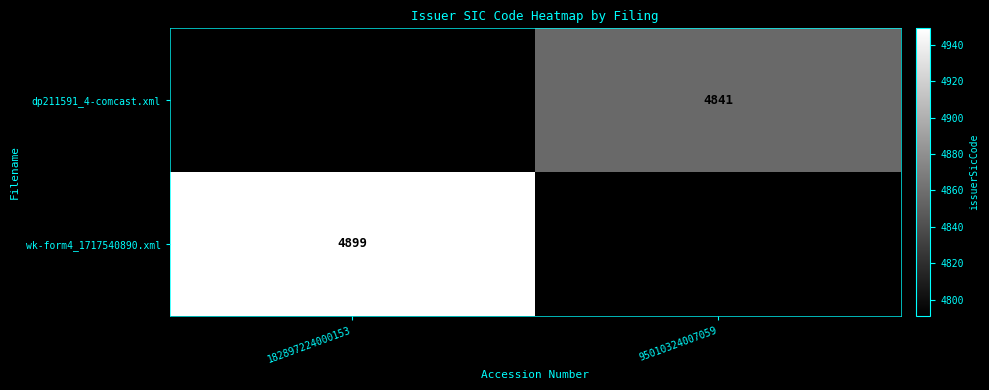

The value of wk-form4_1717540890.xml at 182897224000153 is 2781. True or false?

False